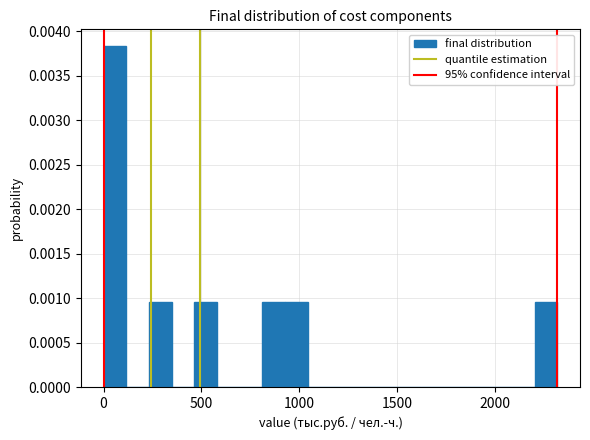

Around what value on the x-axis is the tallest bar? Give the approximate position of its centre, as read against the axis.

50